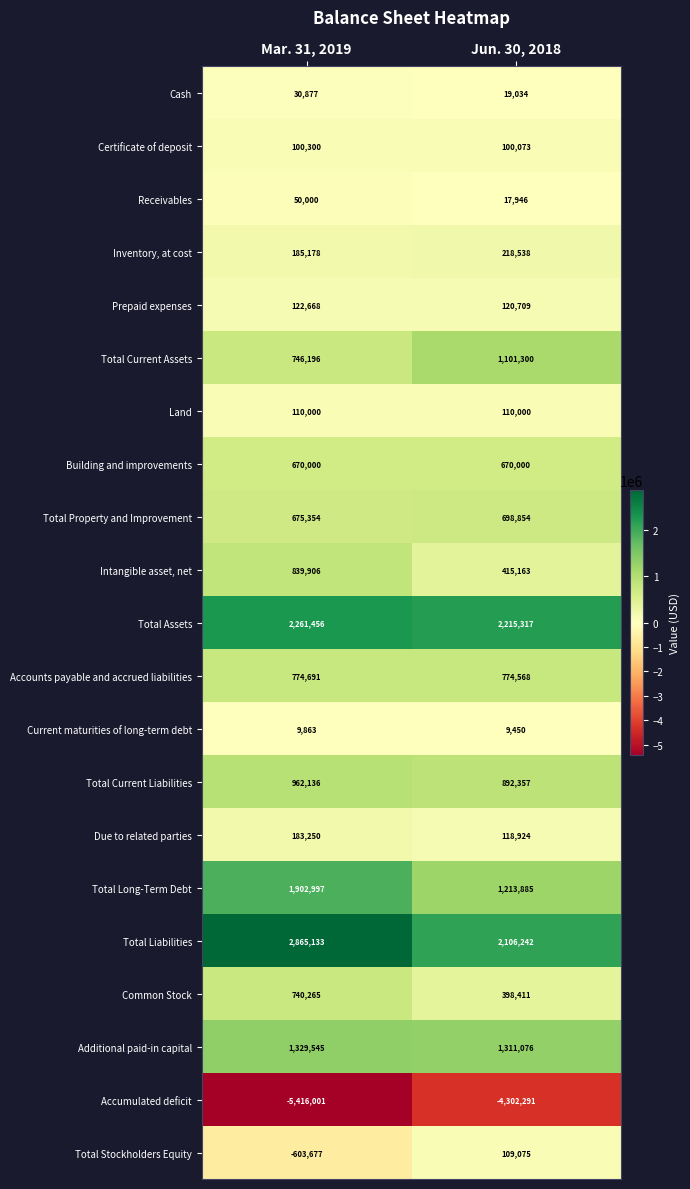

What value does the Cash series have at Jun. 30, 2018, to the nearest 50?

19050